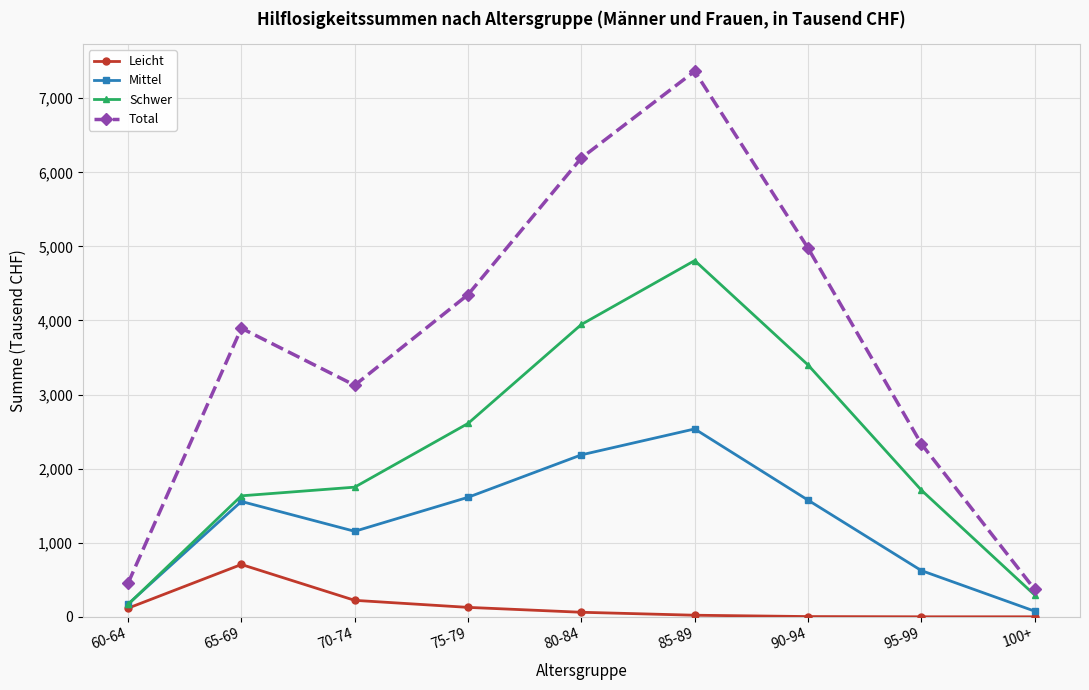

Which series has the largest range (max minus min)?

Total